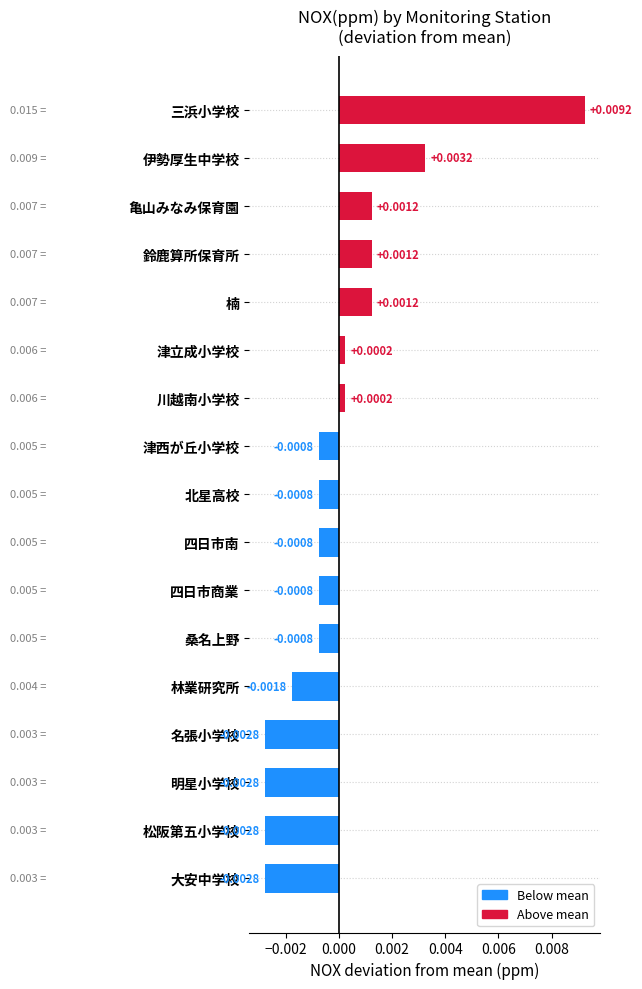

How many bars are there in total?

17